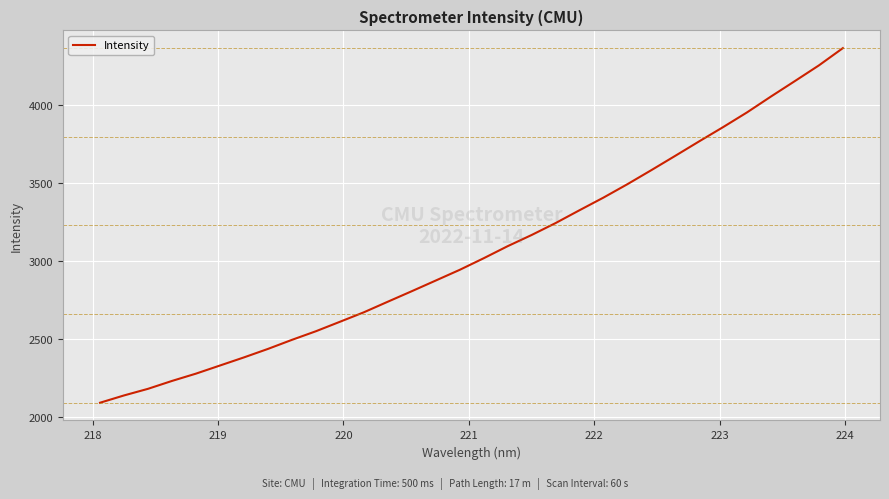

What is the difference between the maximum and minimum values?

2272.1